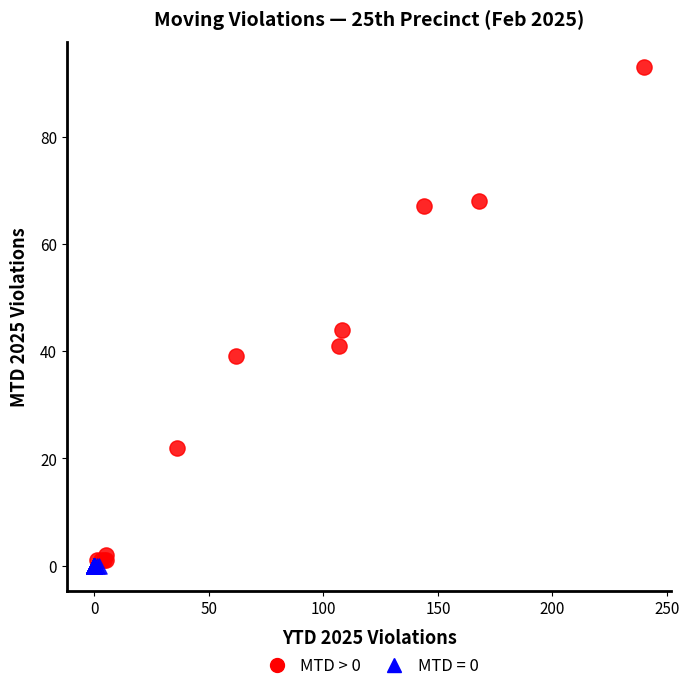

Which series reaches the maximum Y coordinate?

MTD > 0